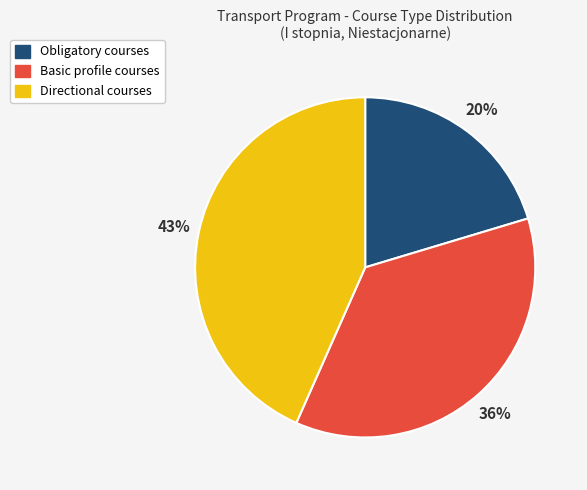

To the nearest percent, what is the difference between the largest and smallest slice percentages?

23%